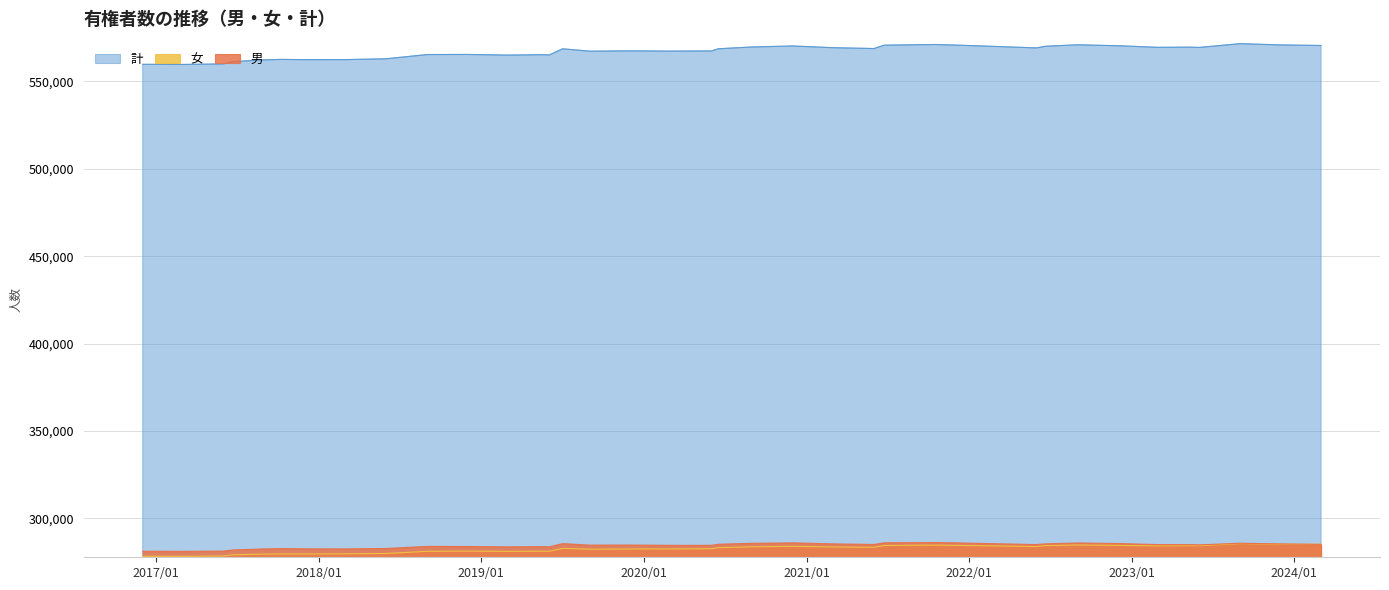

What is the maximum value shown in the chart?

571495